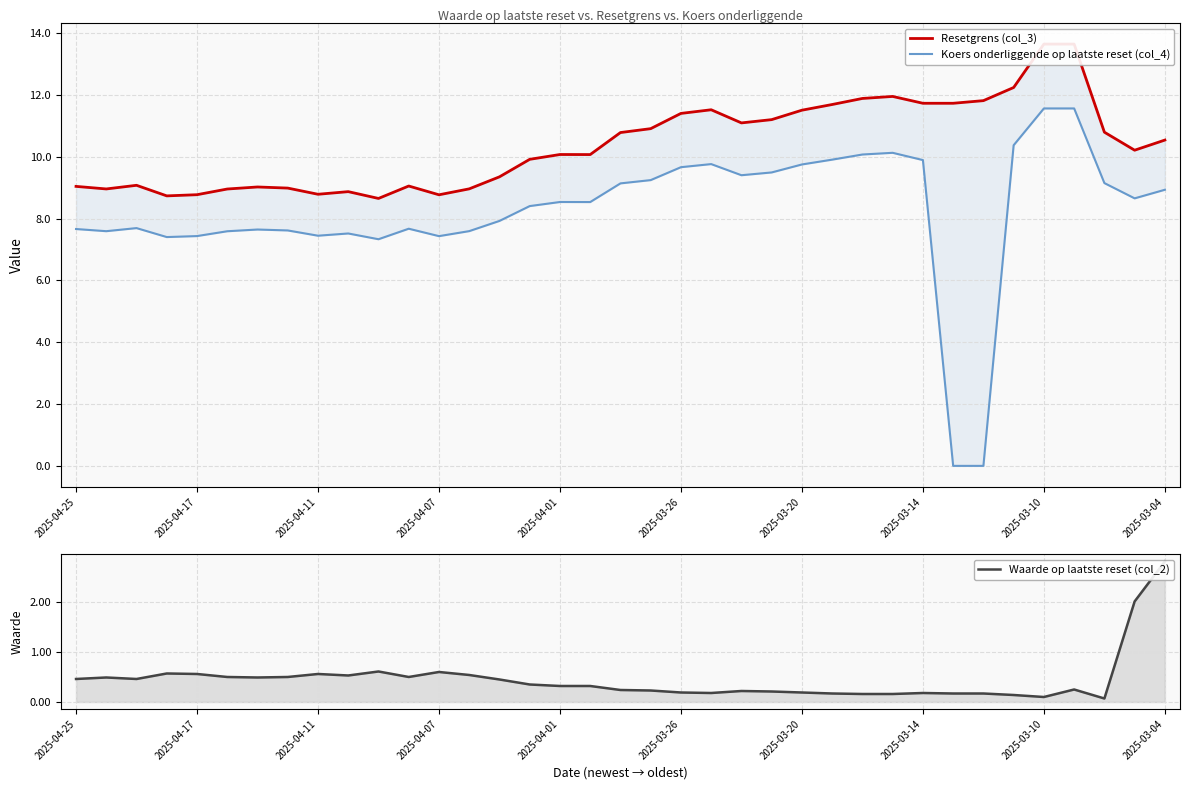

The Resetgrens (col_3) series shows 10.1 at 17. True or false?

True